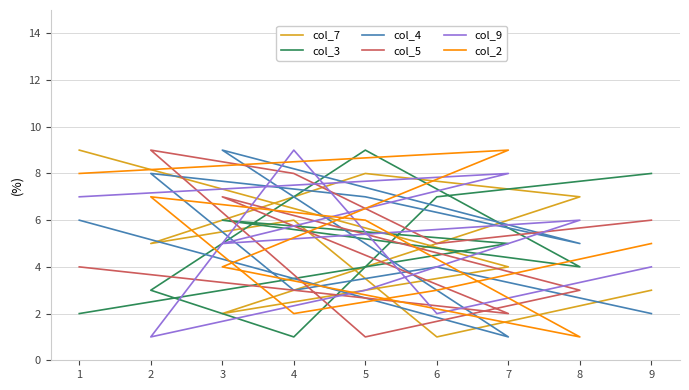

How many data points does each series have?

9